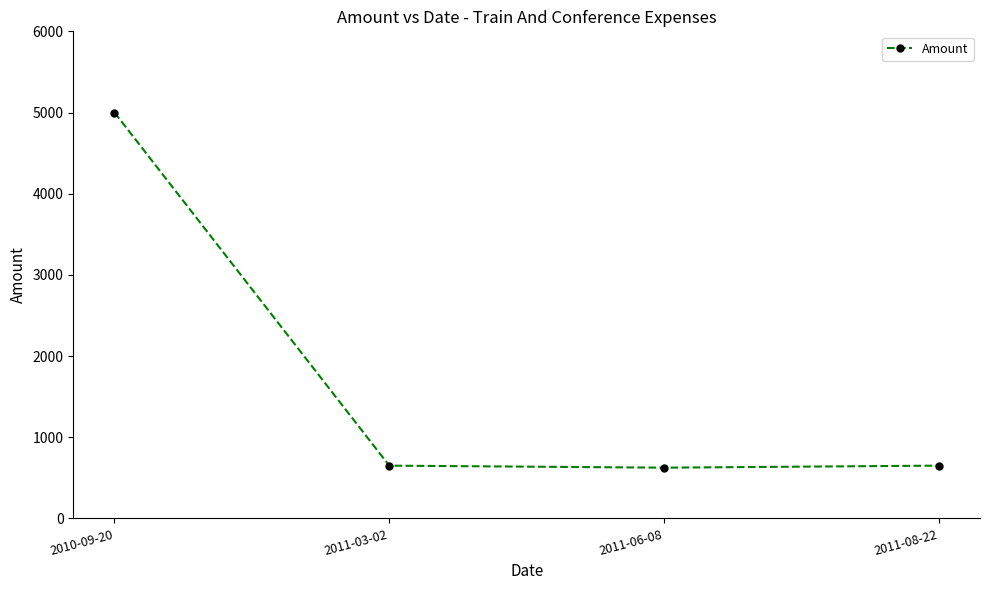

How many interior local valleys (lower than both neighbors) does the data have?

1